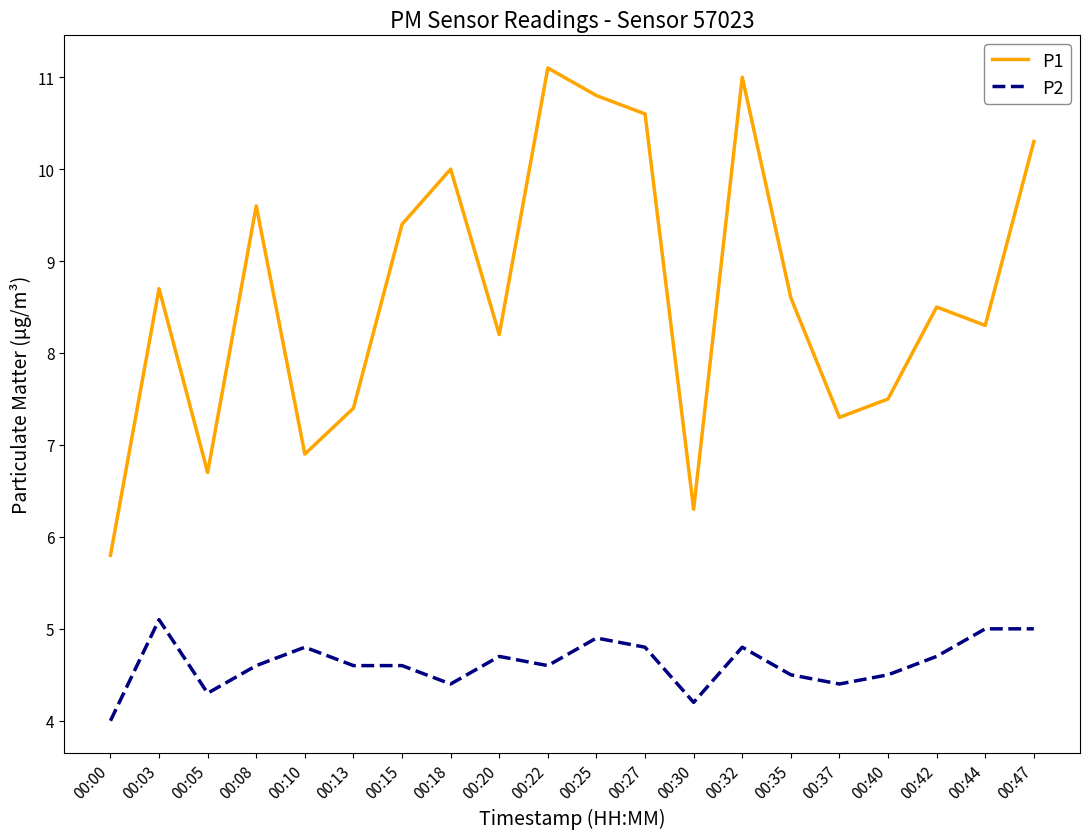

The P2 series shows 6.2 at 00:08. True or false?

False